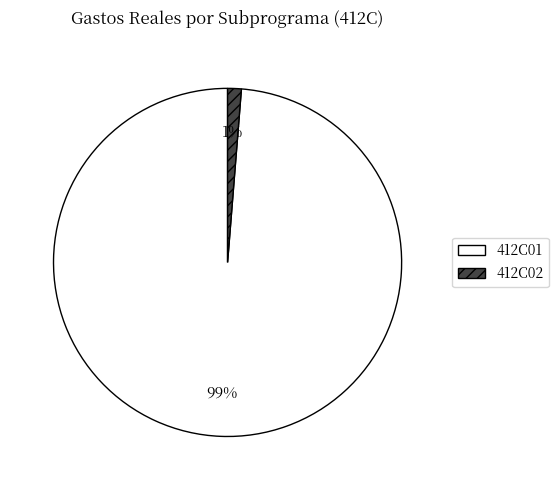

Rank the categories by value from lowest to highest.

412C02, 412C01